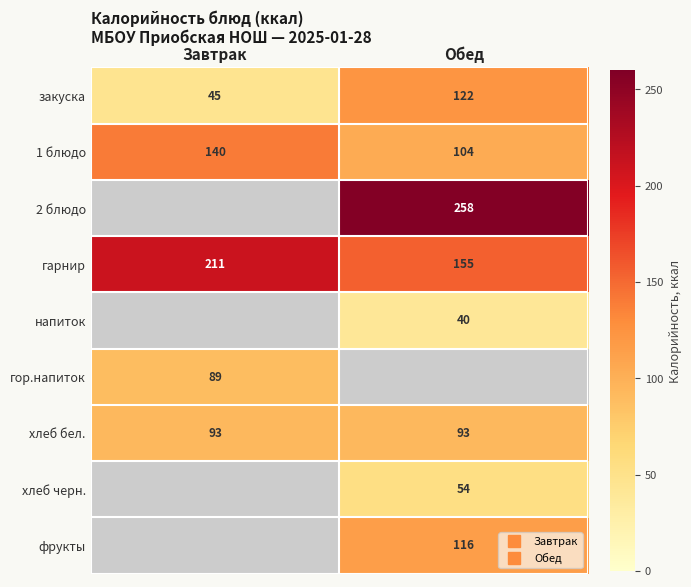

What is the minimum value shown in the chart?

40.1